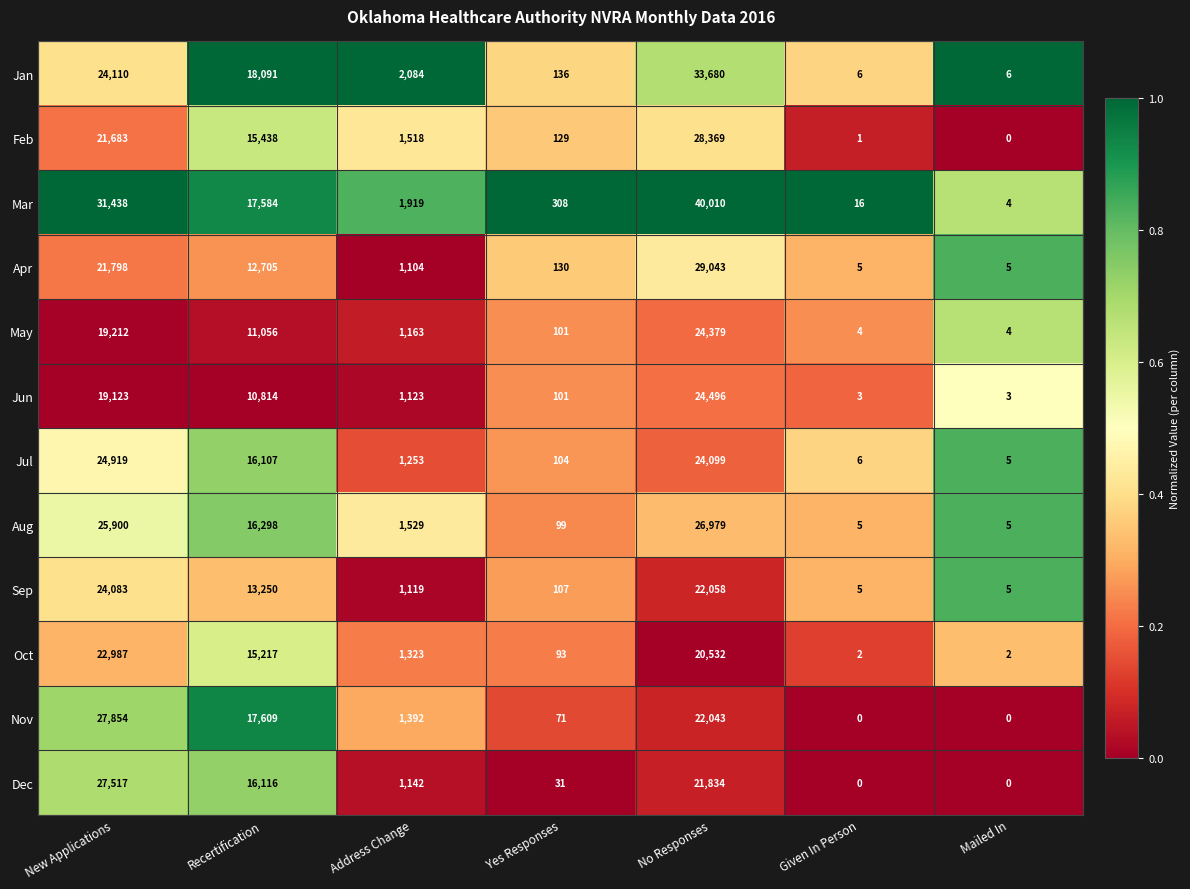

Which series has the widest spread of values?

Mar